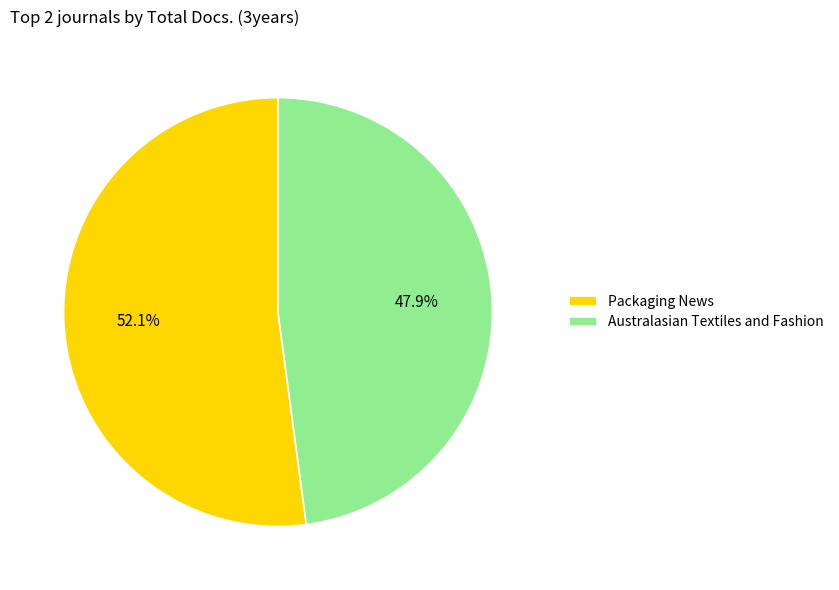

What is the smallest slice in the pie chart?

Australasian Textiles and Fashion